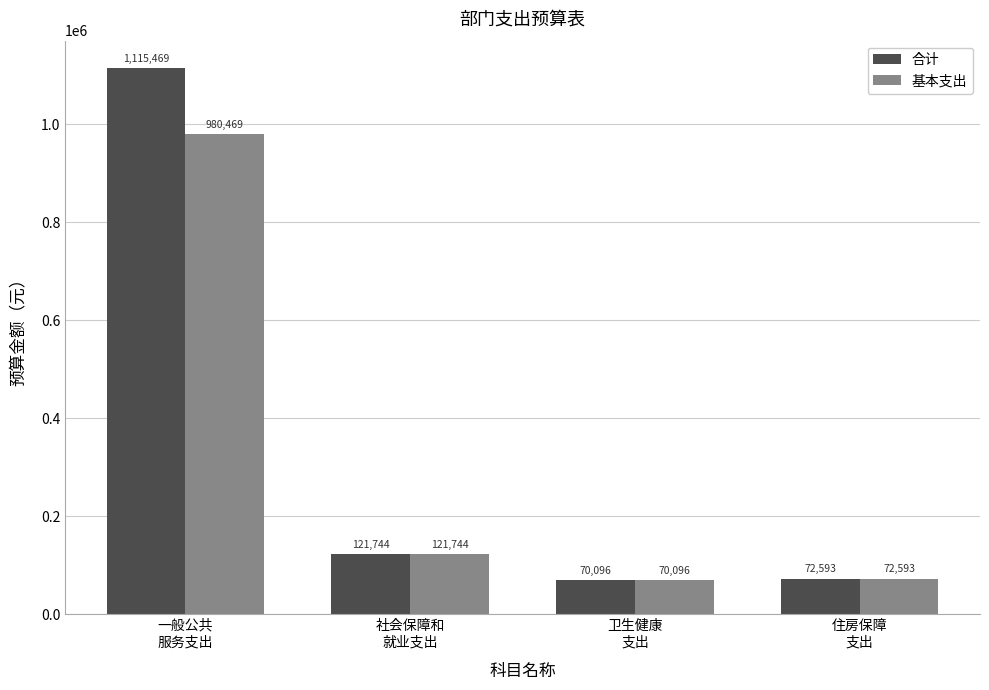

How many values in the 合计 series exceed 121743?

2